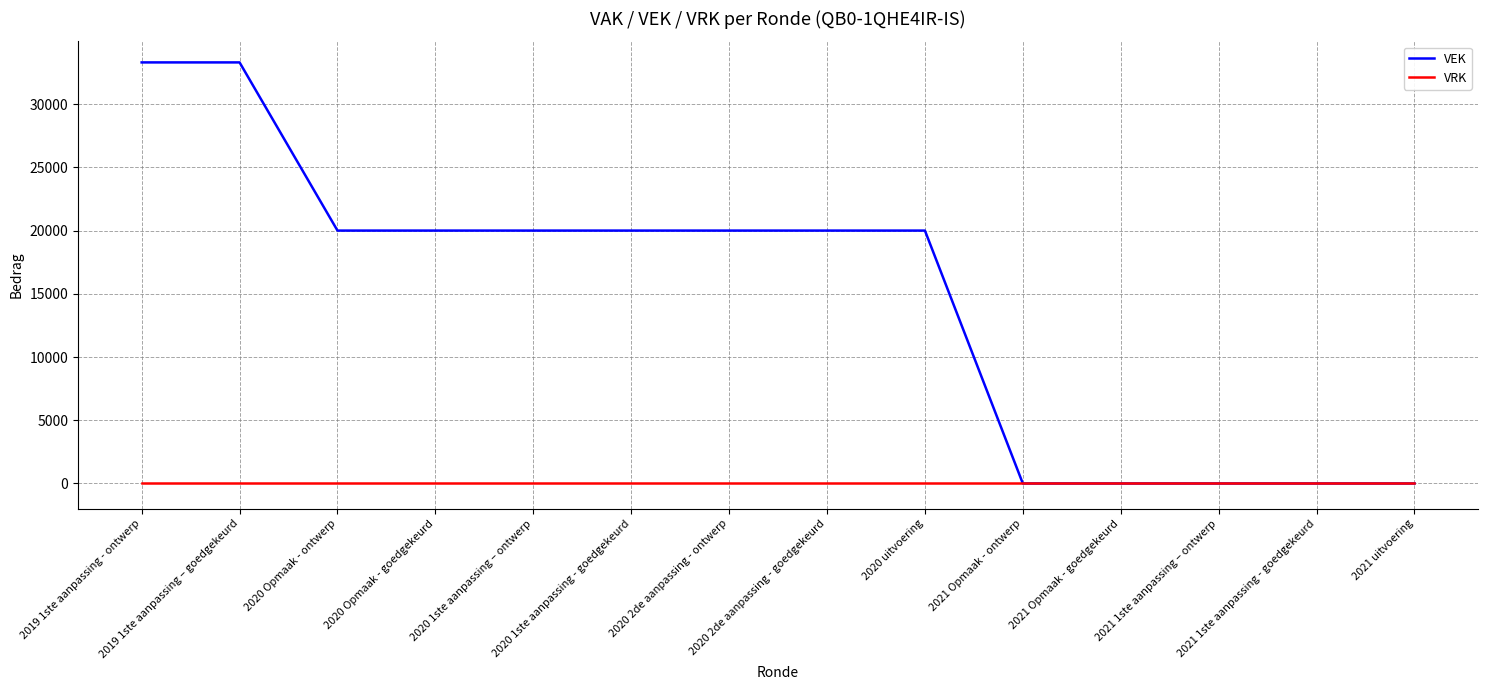

Reading right to left, transcribe all the data shown in this chart.

VEK: 0	0	0	0	0	20000	20000	20000	20000	20000	20000	20000	33300	33300
VRK: 0	0	0	0	0	0	0	0	0	0	0	0	0	0